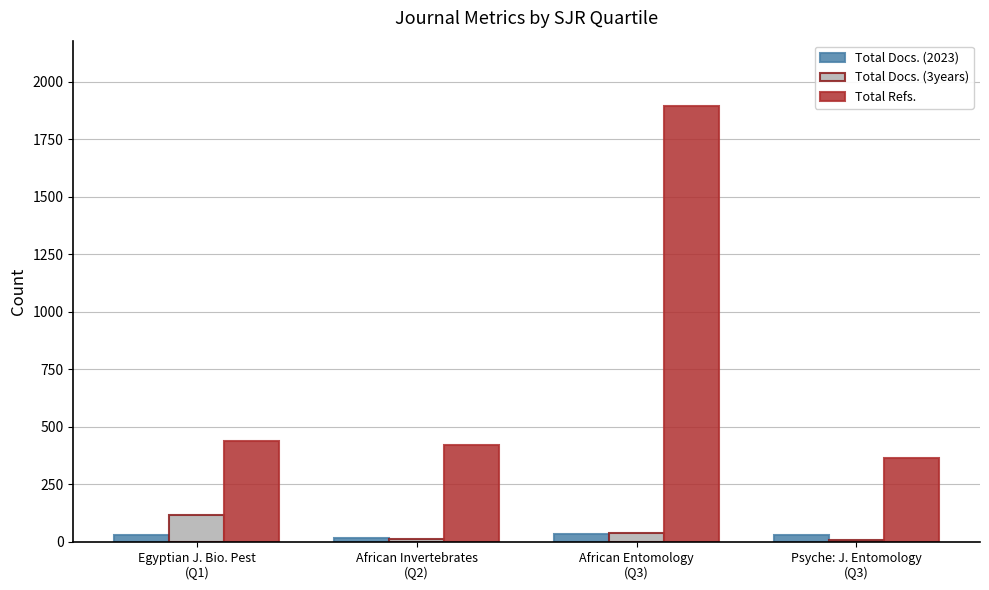

Which category has the highest value in the Total Refs. series?

African Entomology
(Q3)